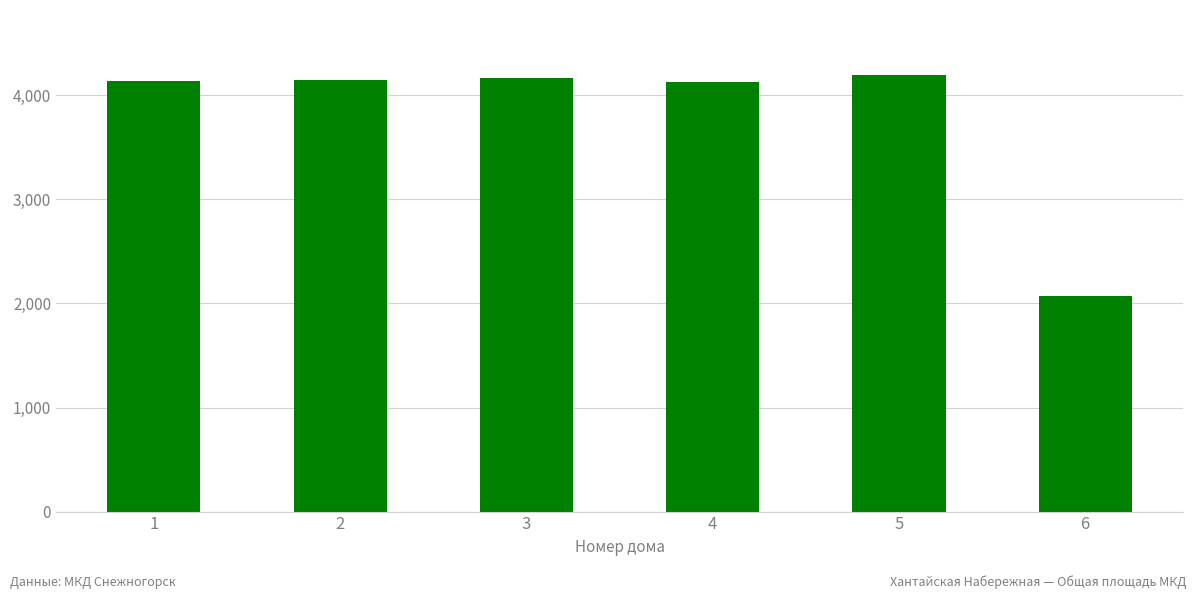

What is the sum of all values?

22842